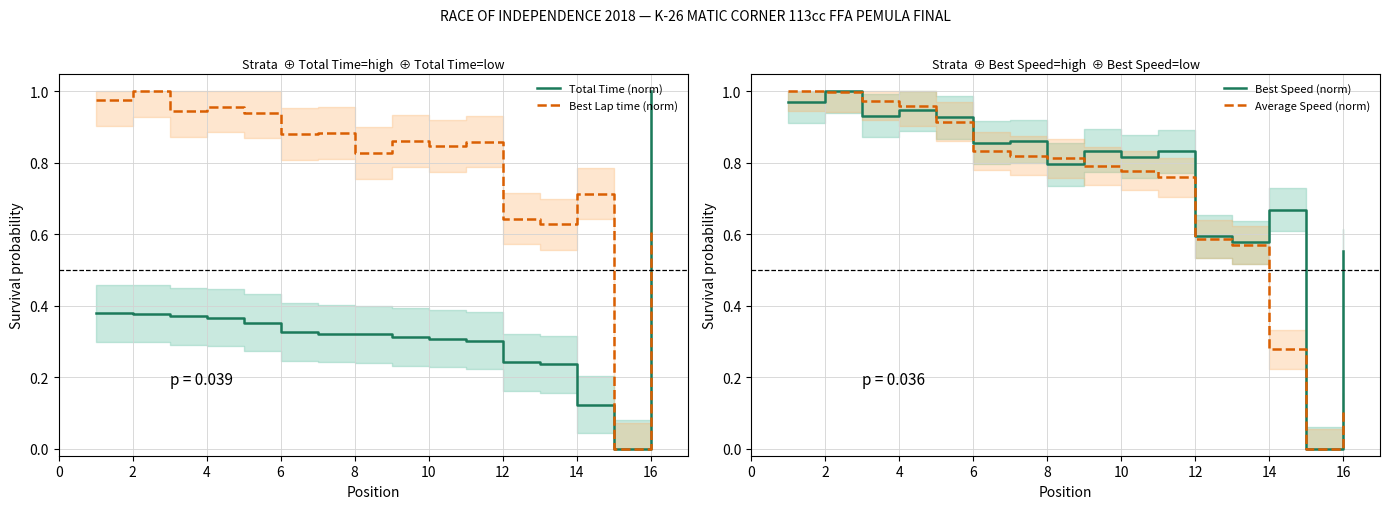

How many categories are shown in the chart?

16